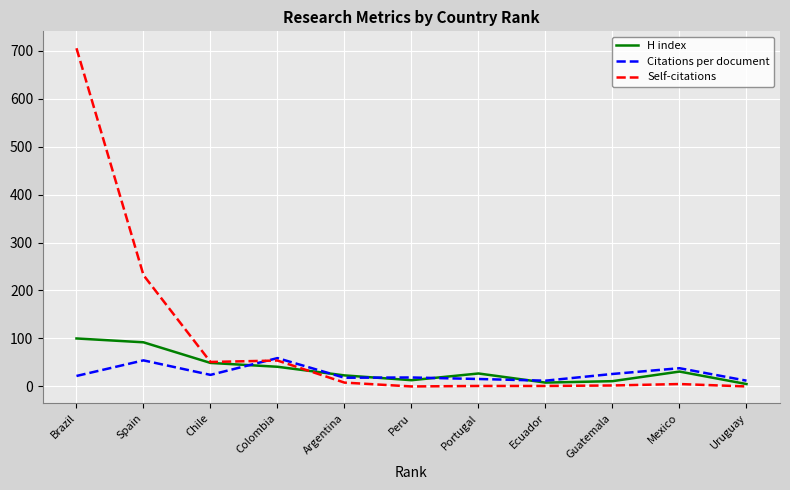

What is the approximate value of H index at Colombia?

41.0